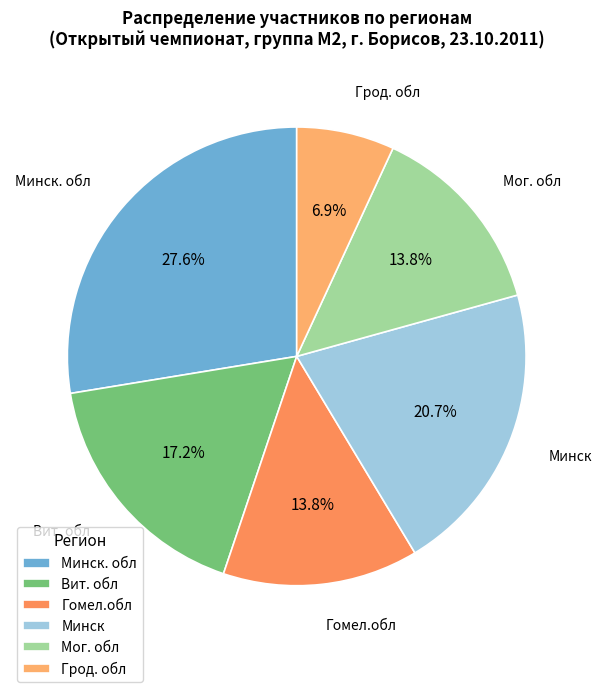

Approximately how many times larger is the value at Грод. обл compared to Минск?

0.3